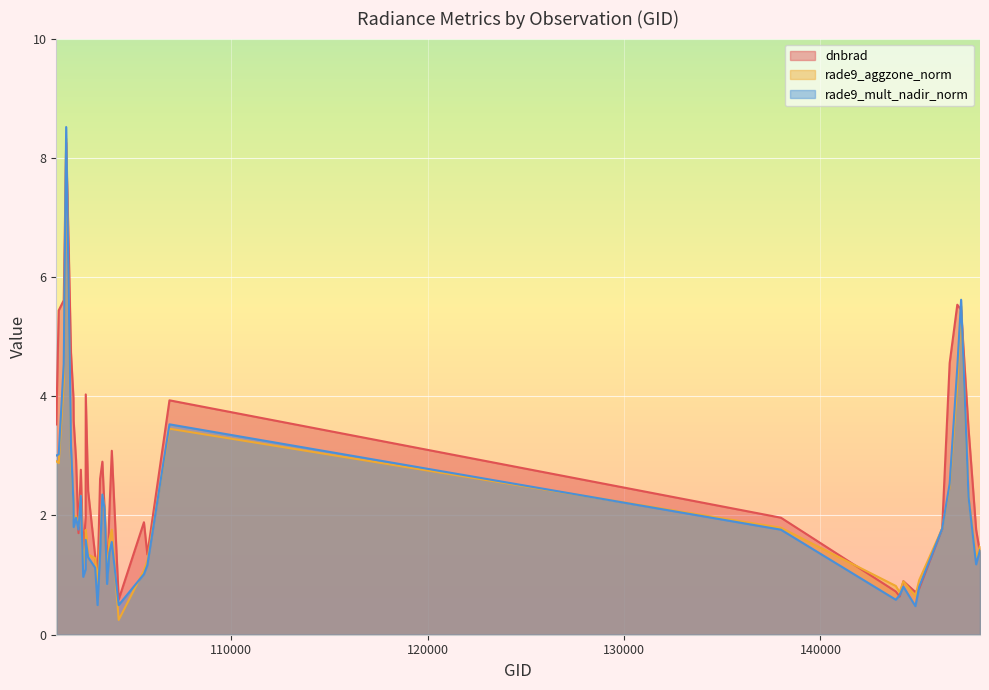

What are all the series names shown in the legend?

dnbrad, rade9_aggzone_norm, rade9_mult_nadir_norm